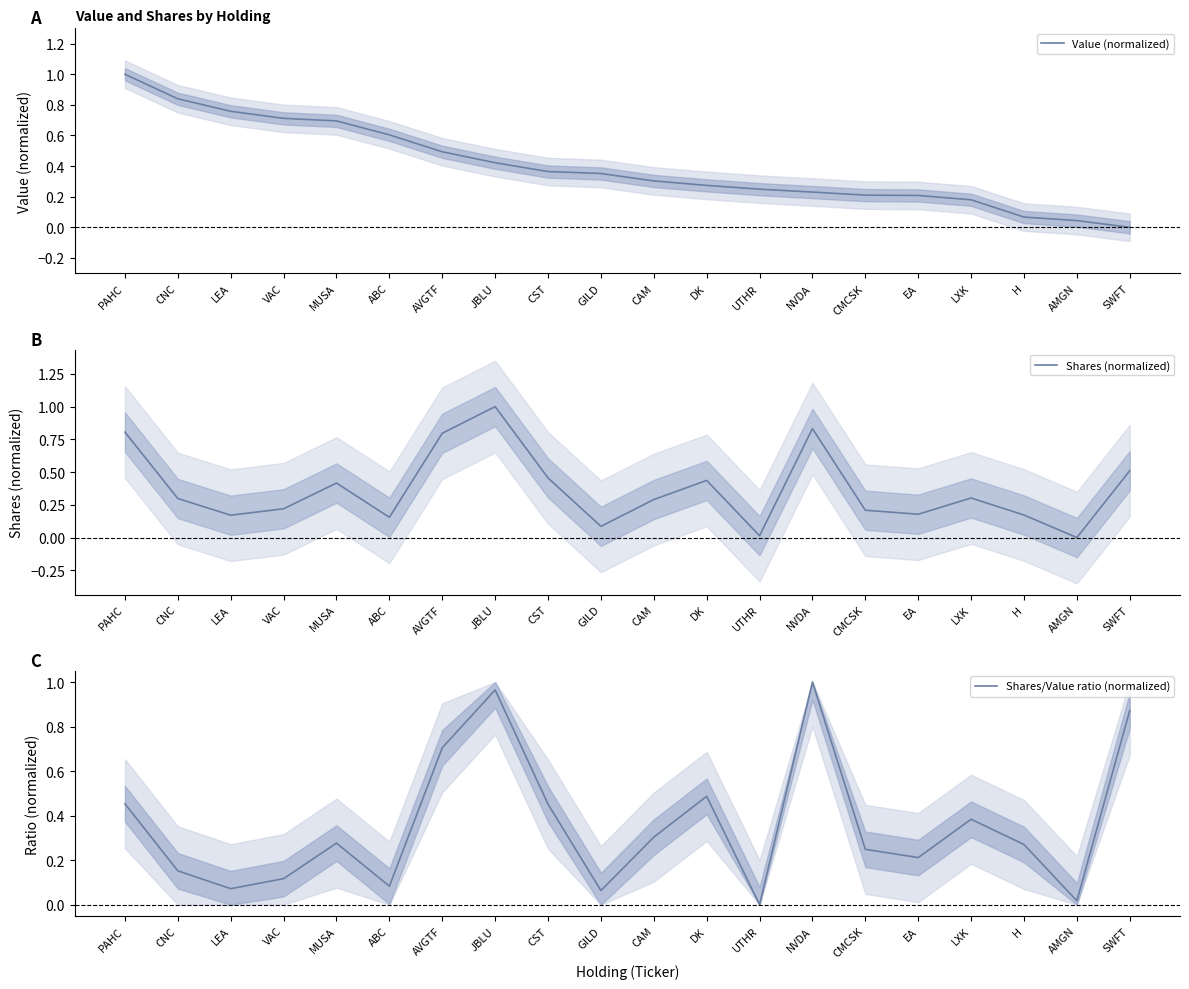

What is the label of the 7th point from the left?

AVGTF